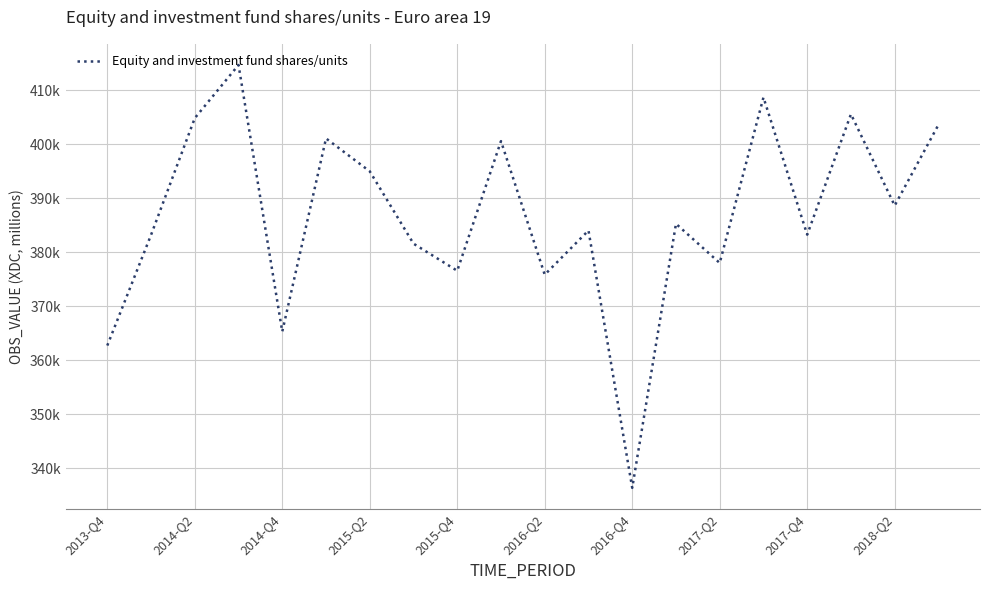

What is the minimum value shown in the chart?

336328.5